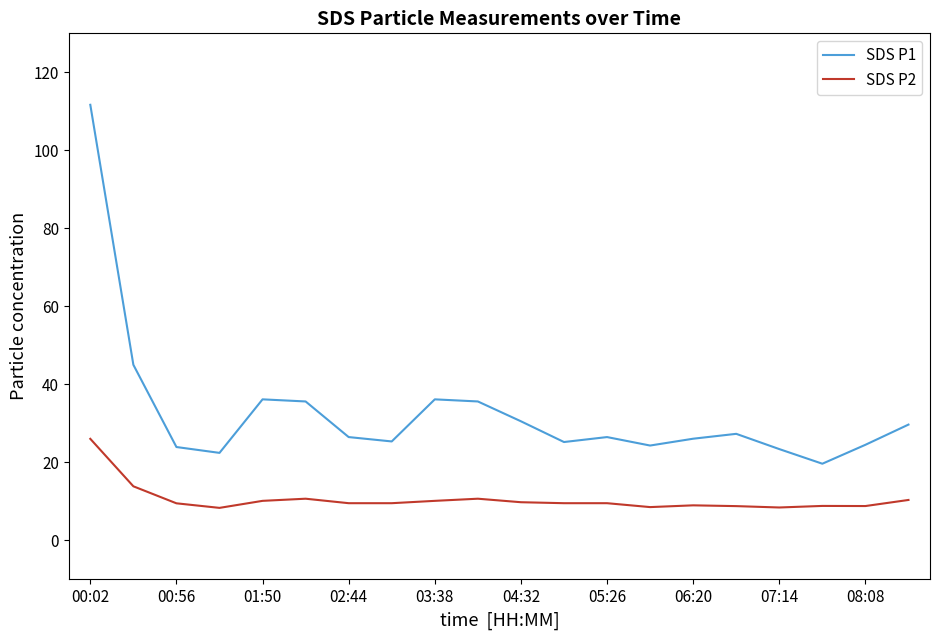

What is the difference between the maximum and minimum values in the SDS P2 series?

17.7